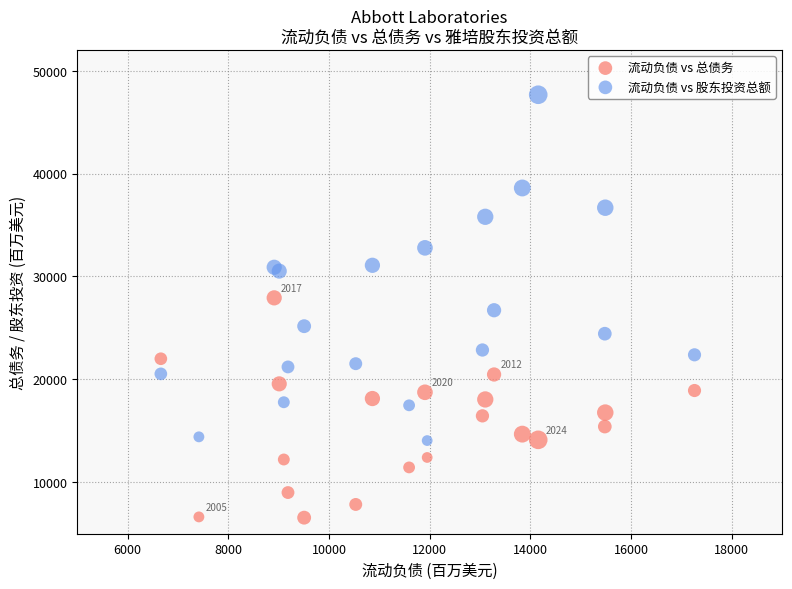

Which series reaches the minimum Y coordinate?

流动负债 vs 总债务